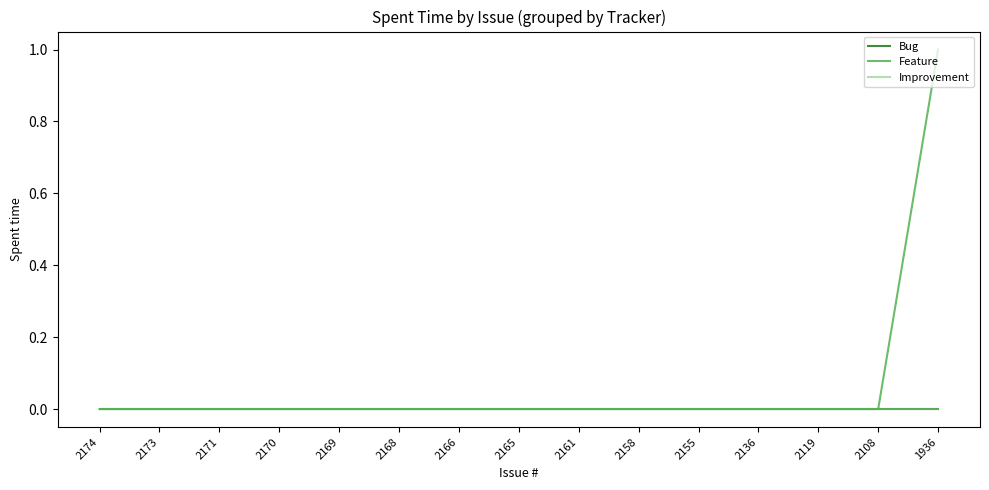

Does the chart have visible grid lines?

No